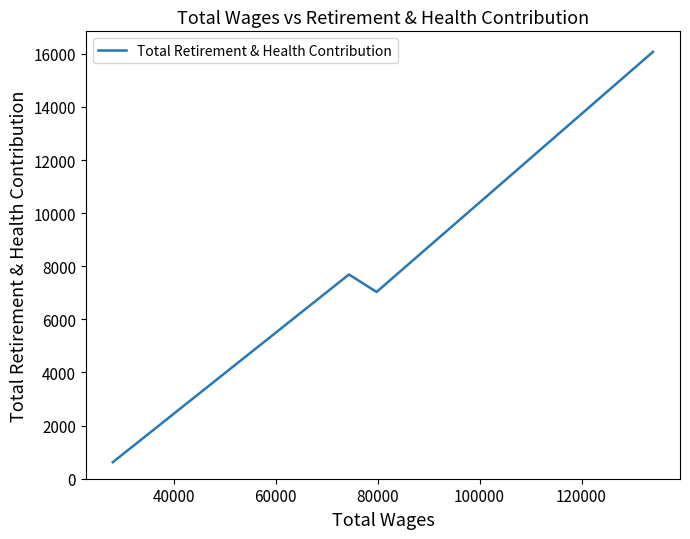

True or false: the data has more than 2 interior local peaks.

False